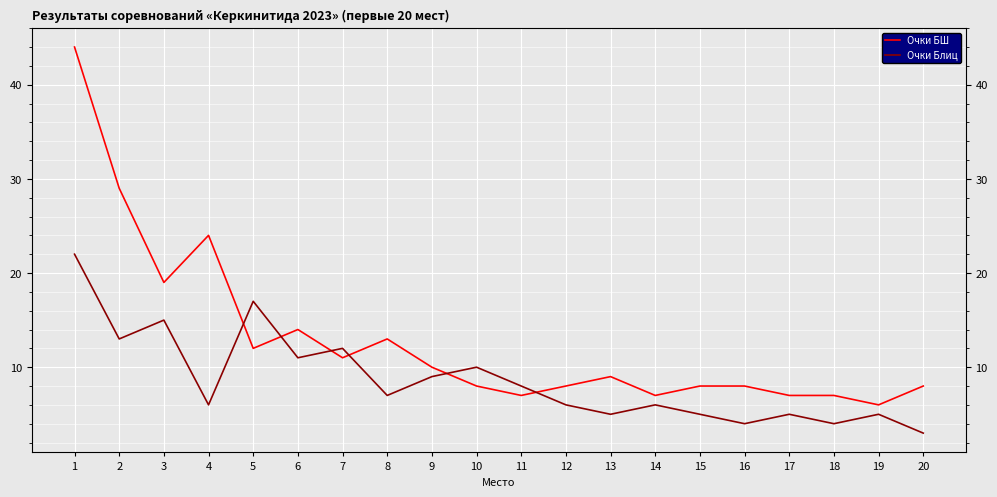

What is the maximum value shown in the chart?

44